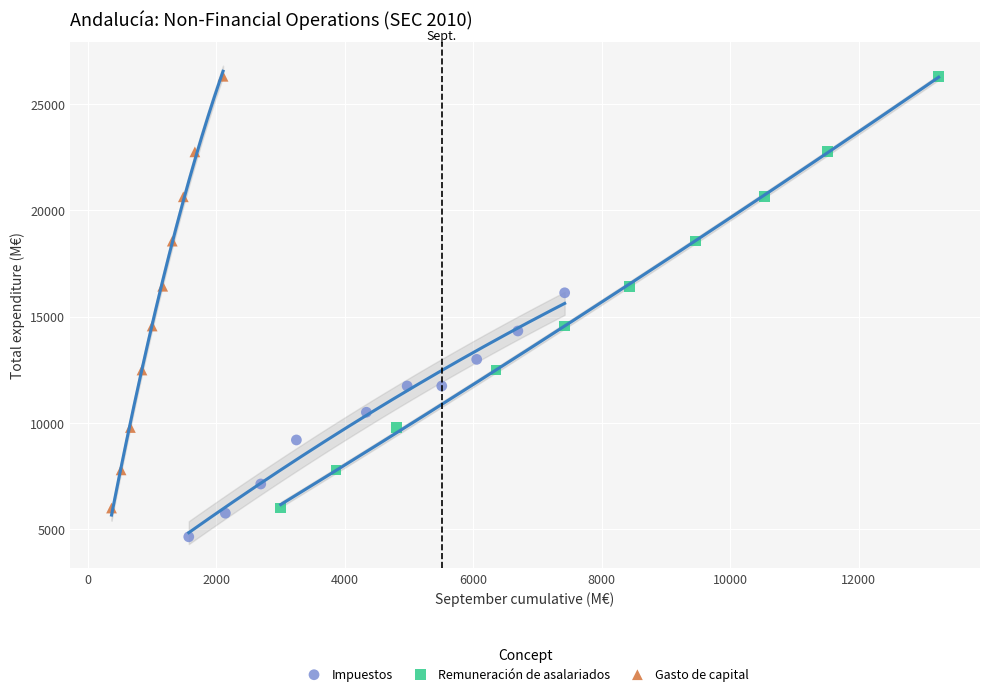

Which series contains the lowest Y value?

Impuestos